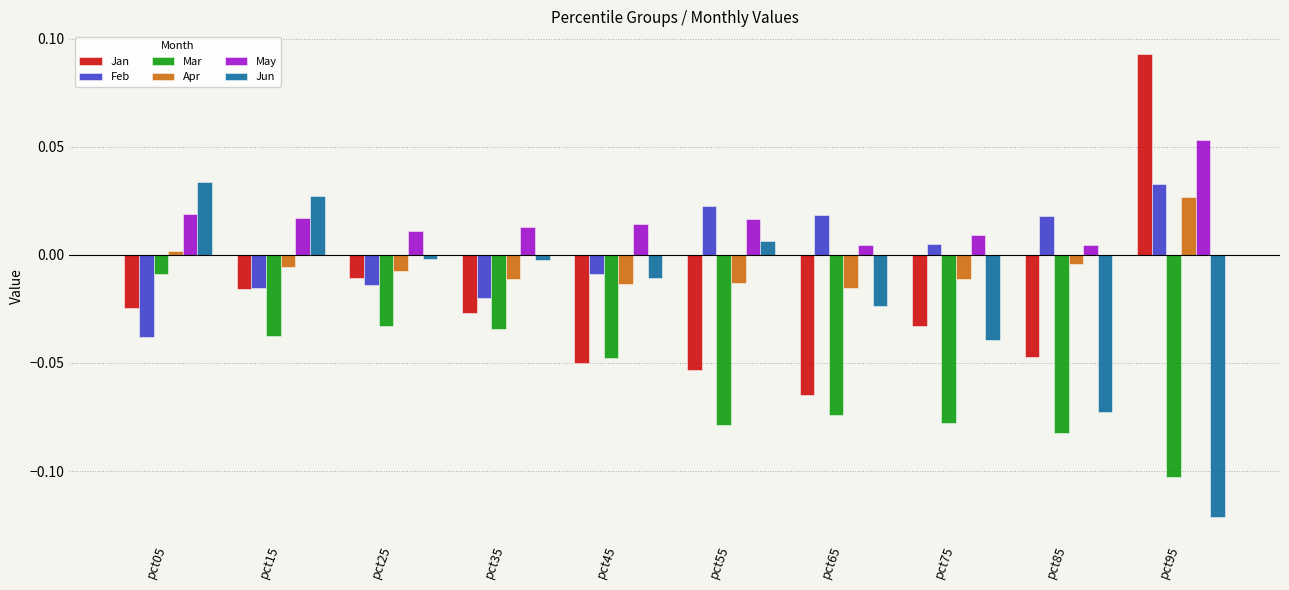

Between pct15 and pct75, which series saw the biggest shift?

Jun